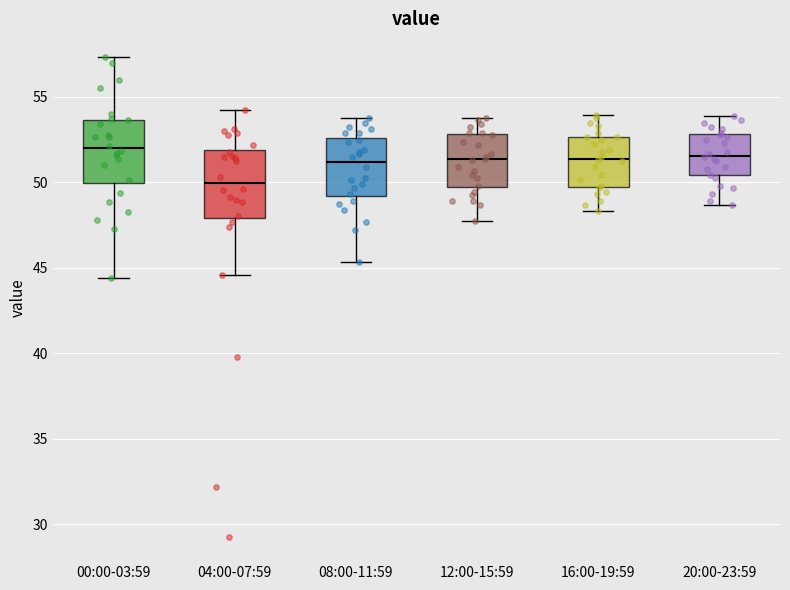

Where is the upper edge of the box for 00:00-03:59 on the y-axis? The values are not printed on the chart, so give them approximately, as read against the axis.

53.5